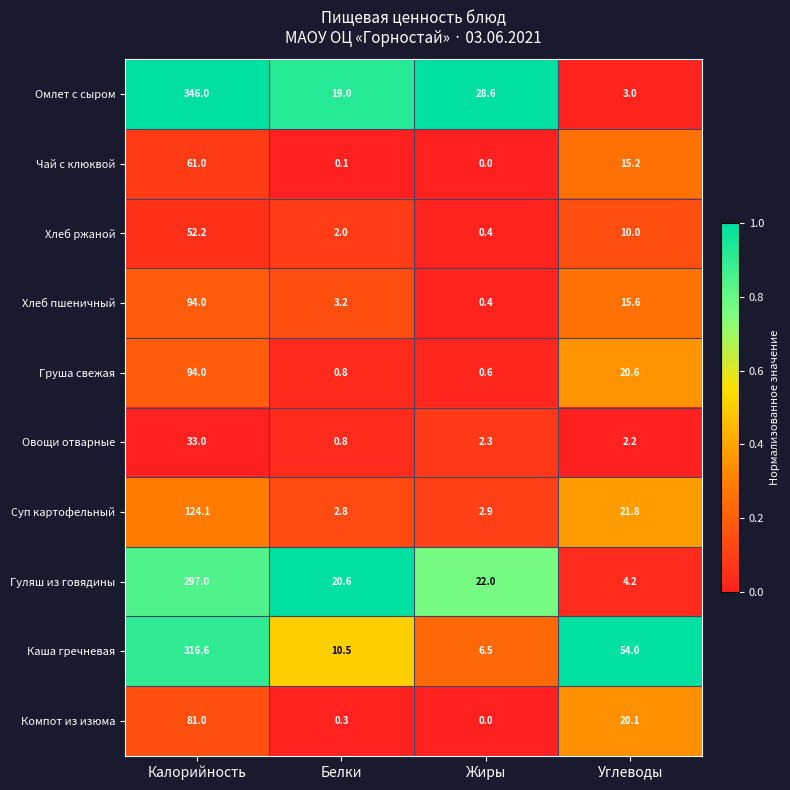

At which category does the chart reach its peak across all series?

Калорийность